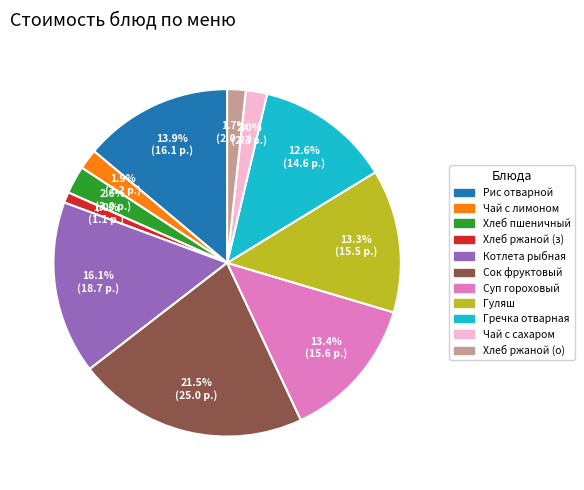

Does any single category account for the majority?

No